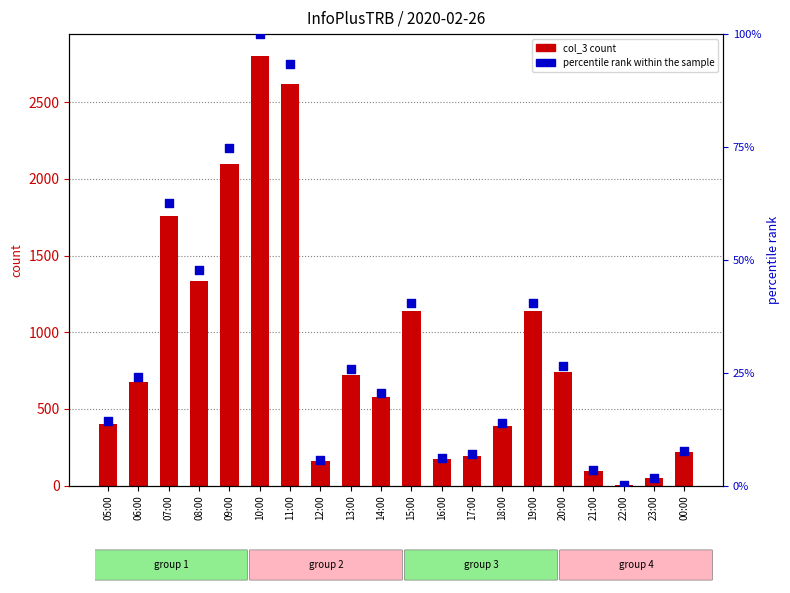

What are all the series names shown in the legend?

col_3, percentile rank within the sample